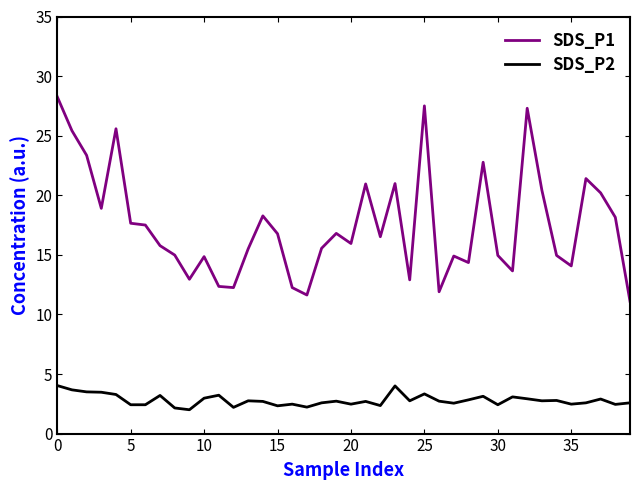

In SDS_P1, how many points are lower than both neighbors (excluding endpoints)?

11